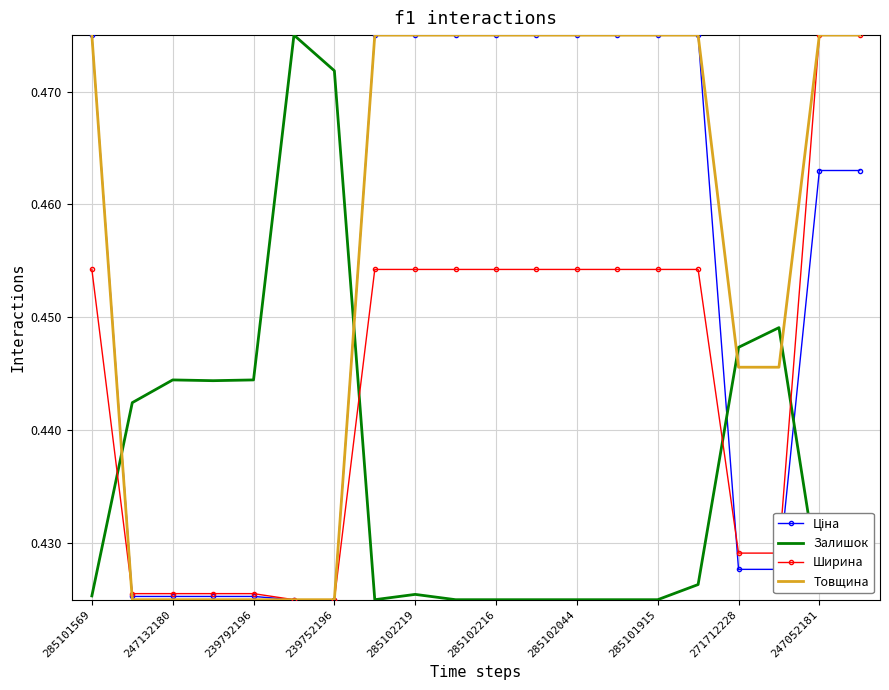

True or false: Товщина and Залишок intersect in this chart.

True